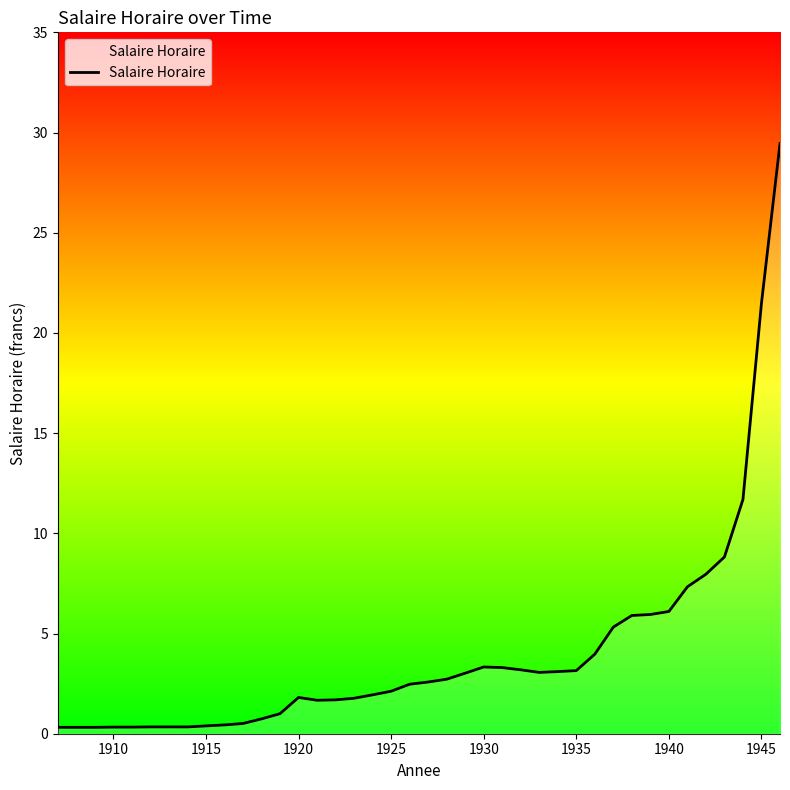

What is the difference between the maximum and minimum values?

29.1